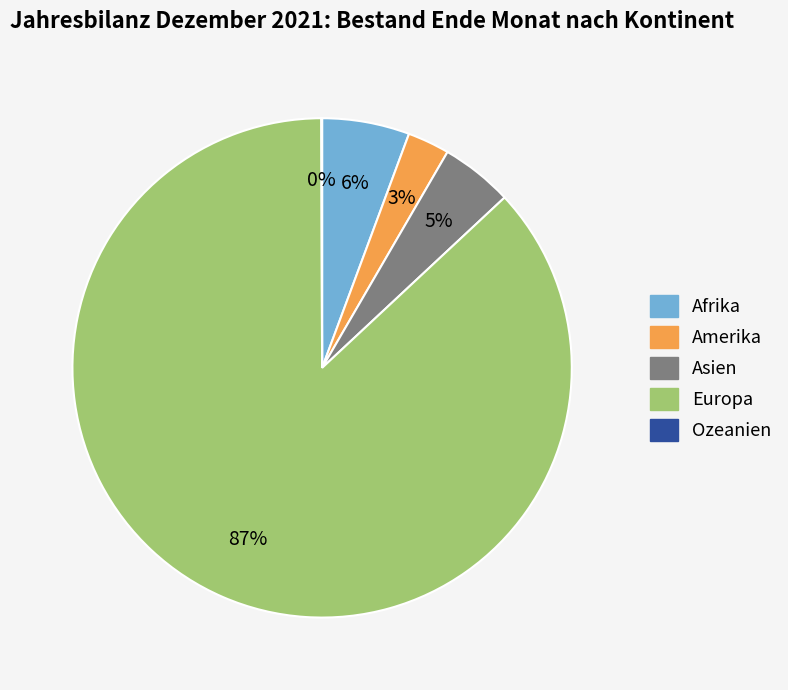

Between Afrika and Asien, which is larger?

Afrika